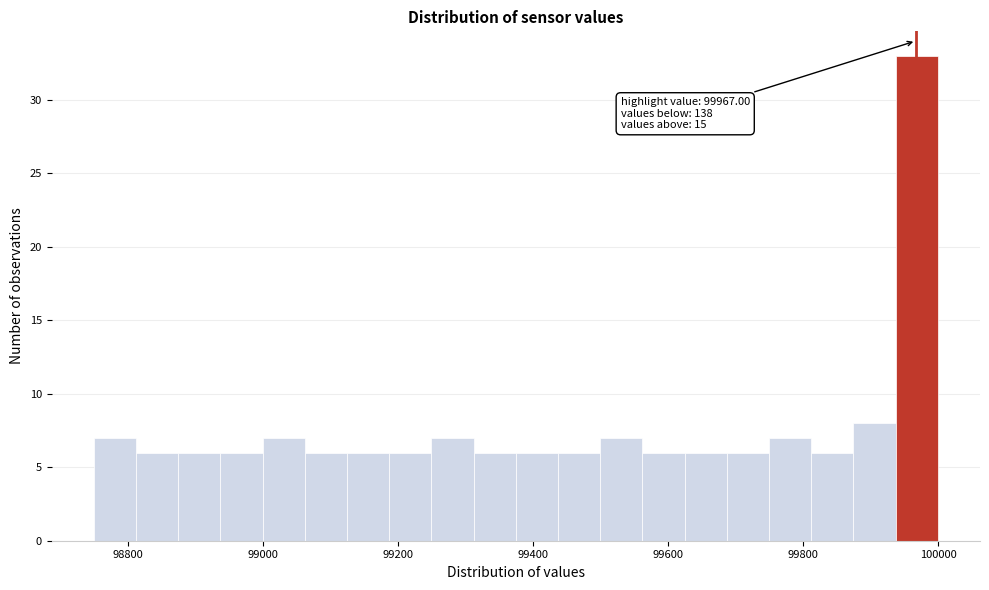

Around what value on the x-axis is the tallest bar? Give the approximate position of its centre, as read against the axis.

99960